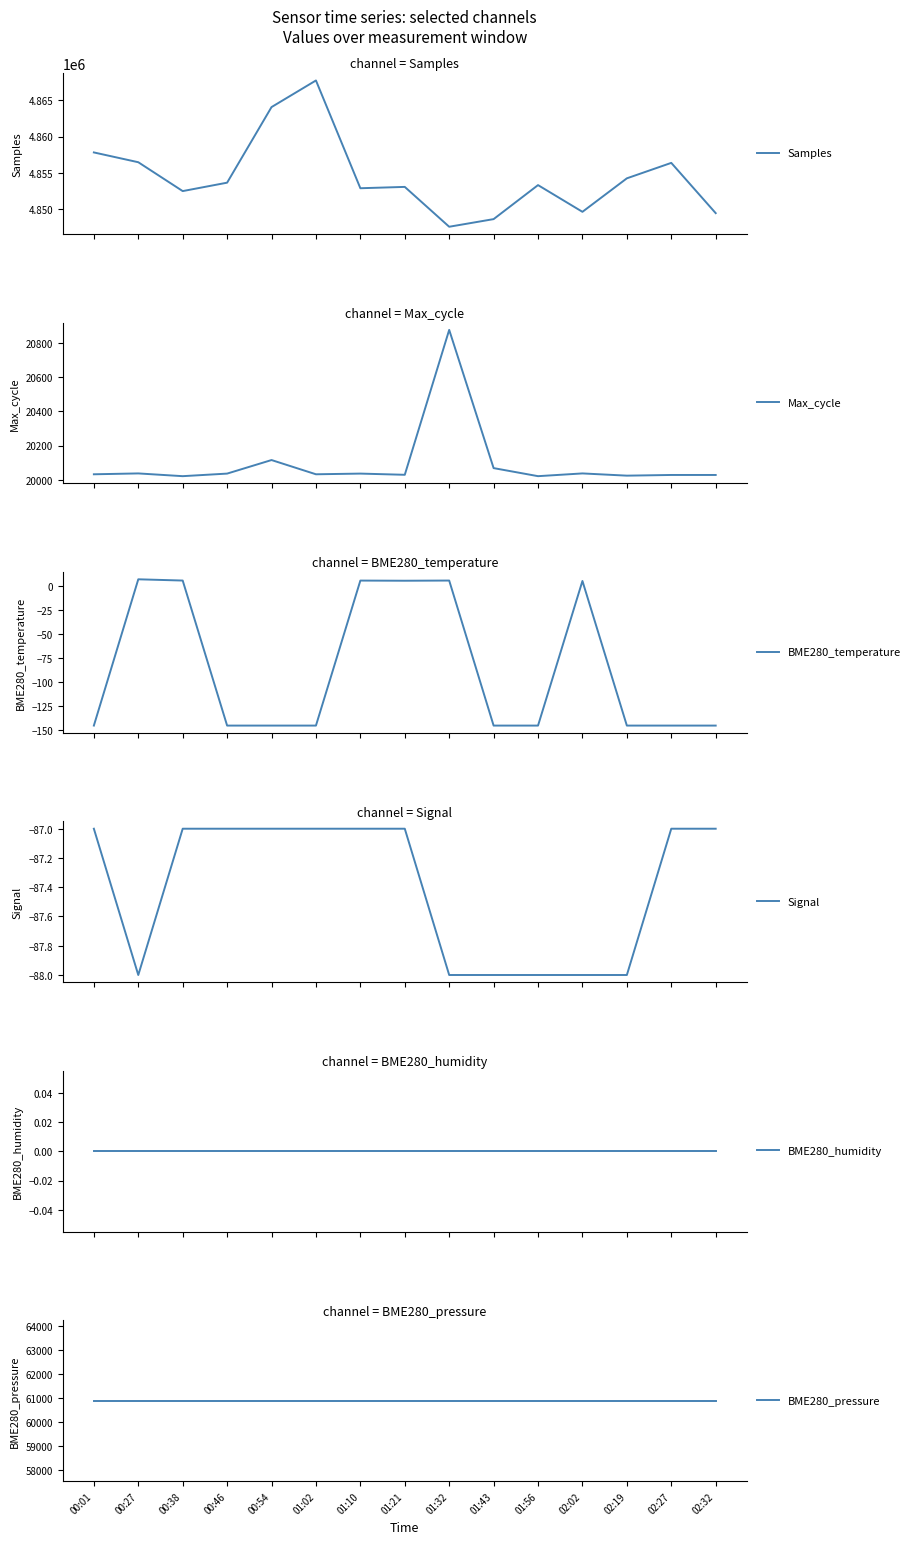

What is the average value of the Max_cycle series?

20096